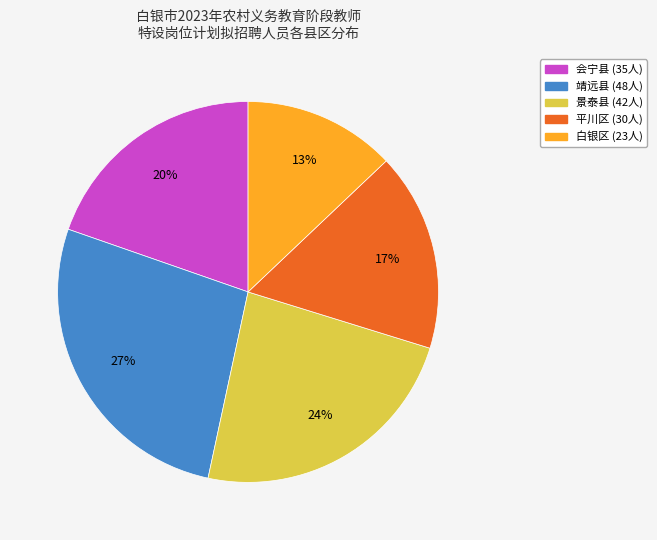

The 会宁县 slice represents 34% of the pie. True or false?

False